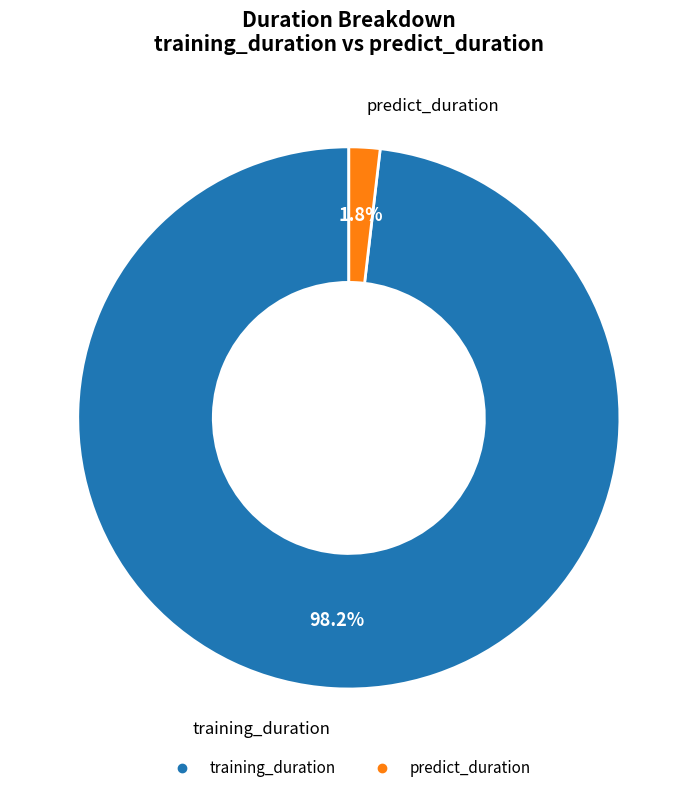

What percentage do training_duration and predict_duration together represent?

100.0%